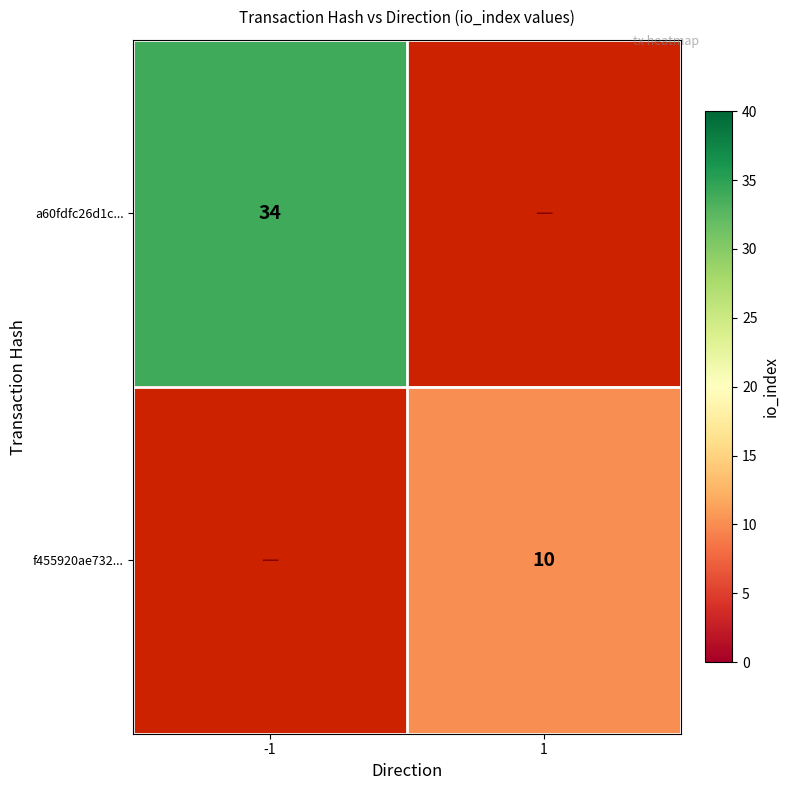

The value of f455920ae732... at 1 is 10. True or false?

True